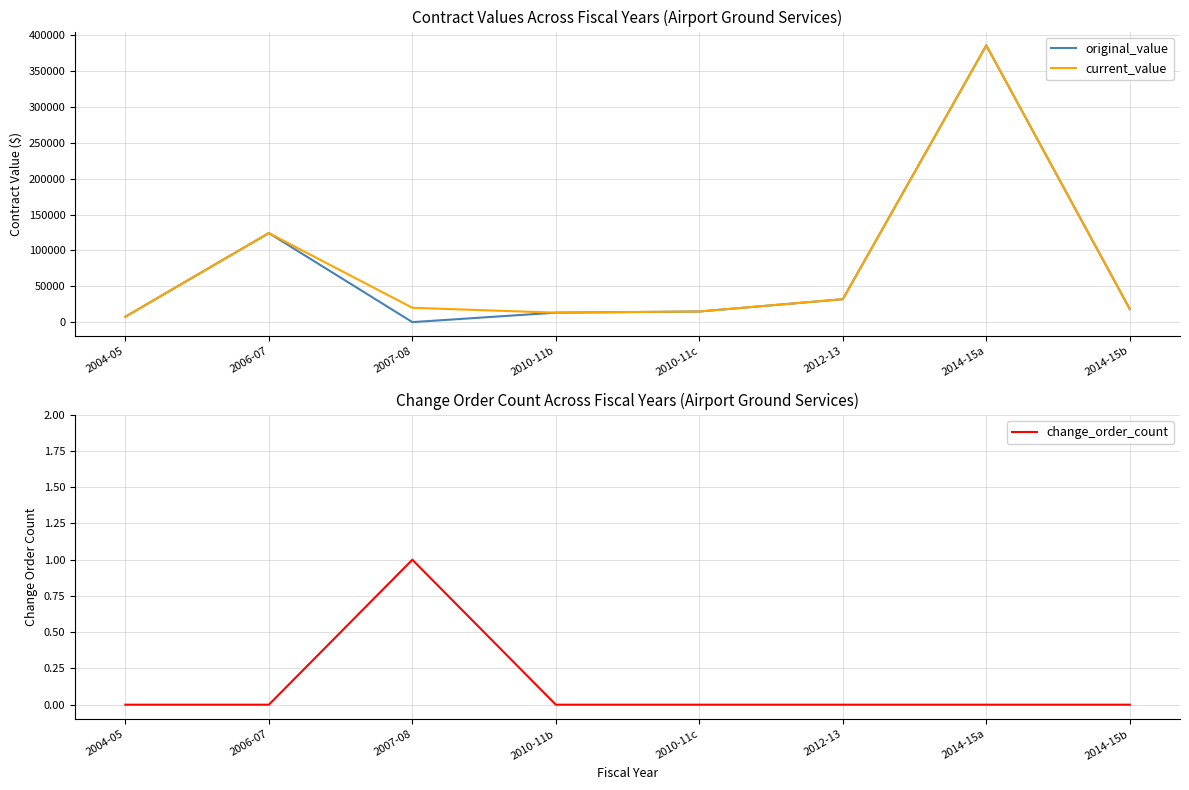

Rank the series at 2004-05 from lowest to highest value.

change_order_count, original_value, current_value